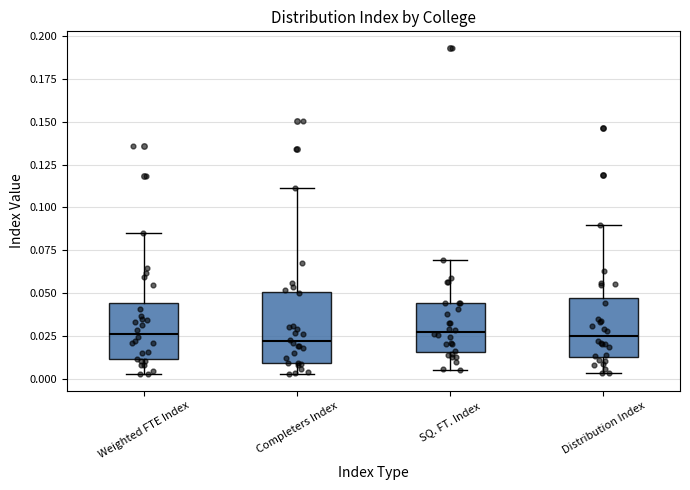

Where does the median line of the box for Distribution Index sit on the y-axis? The values are not printed on the chart, so give them approximately, as read against the axis.

0.025